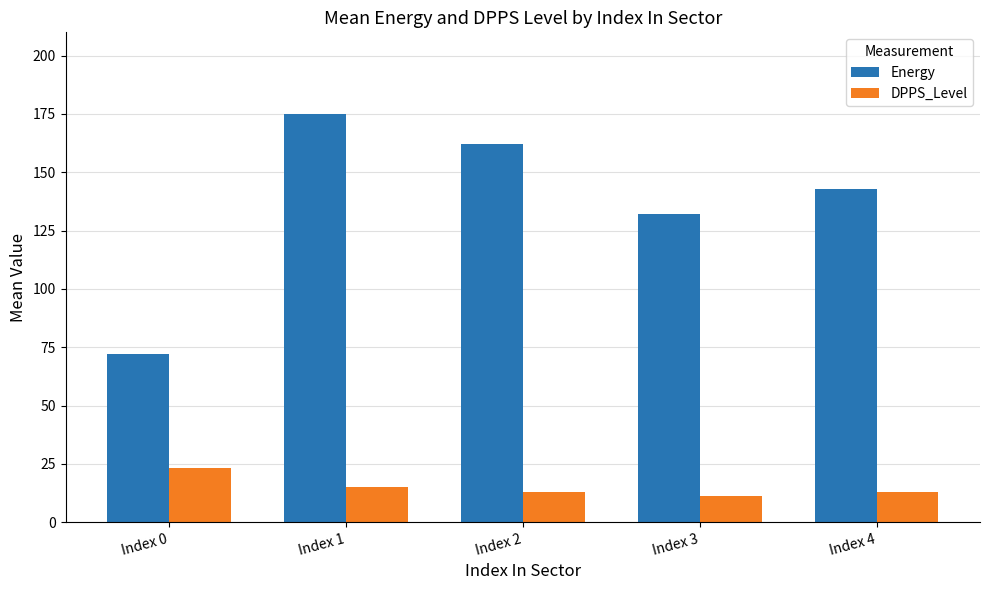

What is the total value across all series at Index 0?

95